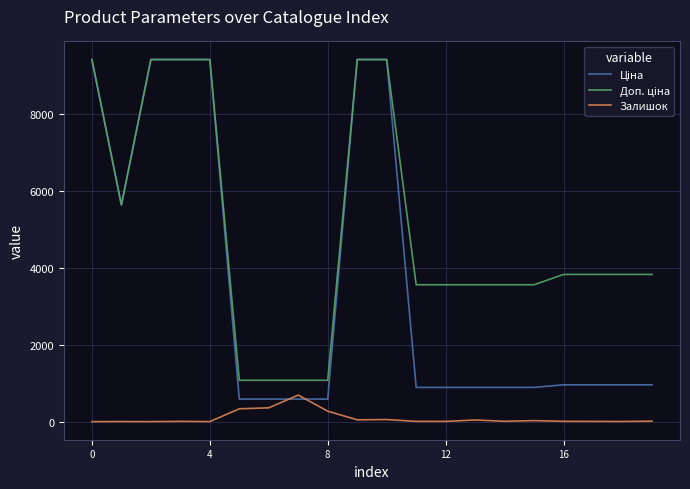

What is the maximum value shown in the chart?

9416.9